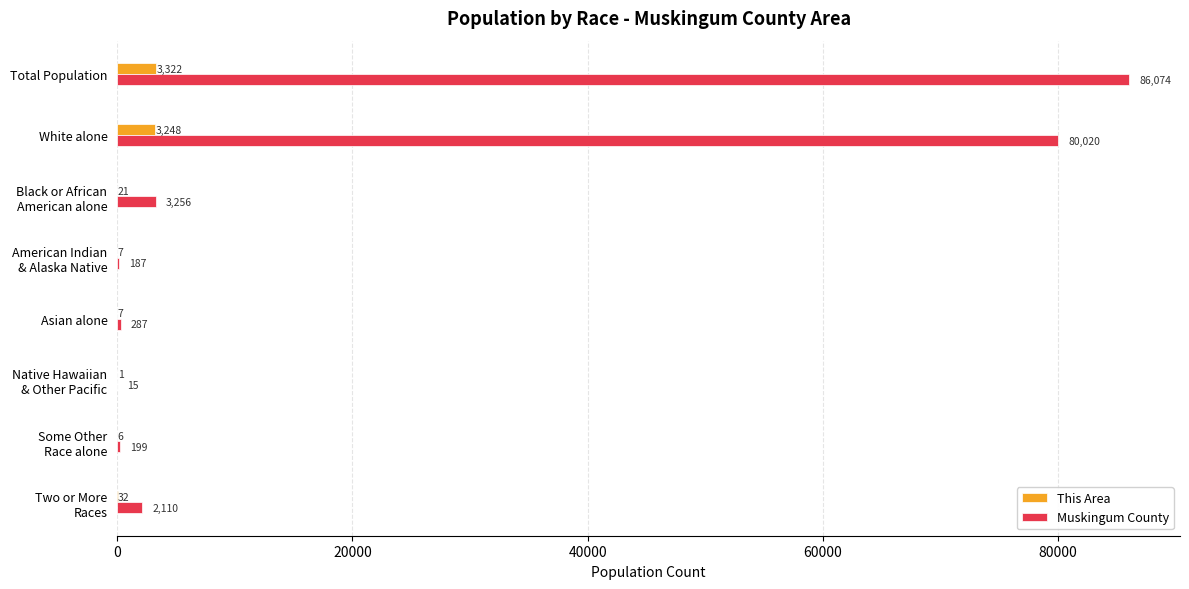

How many series are shown in this chart?

2